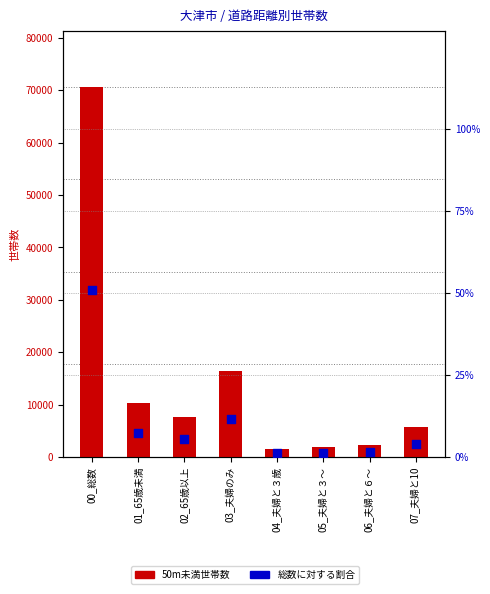

At how many categories does at least one series exceed 52180?

1